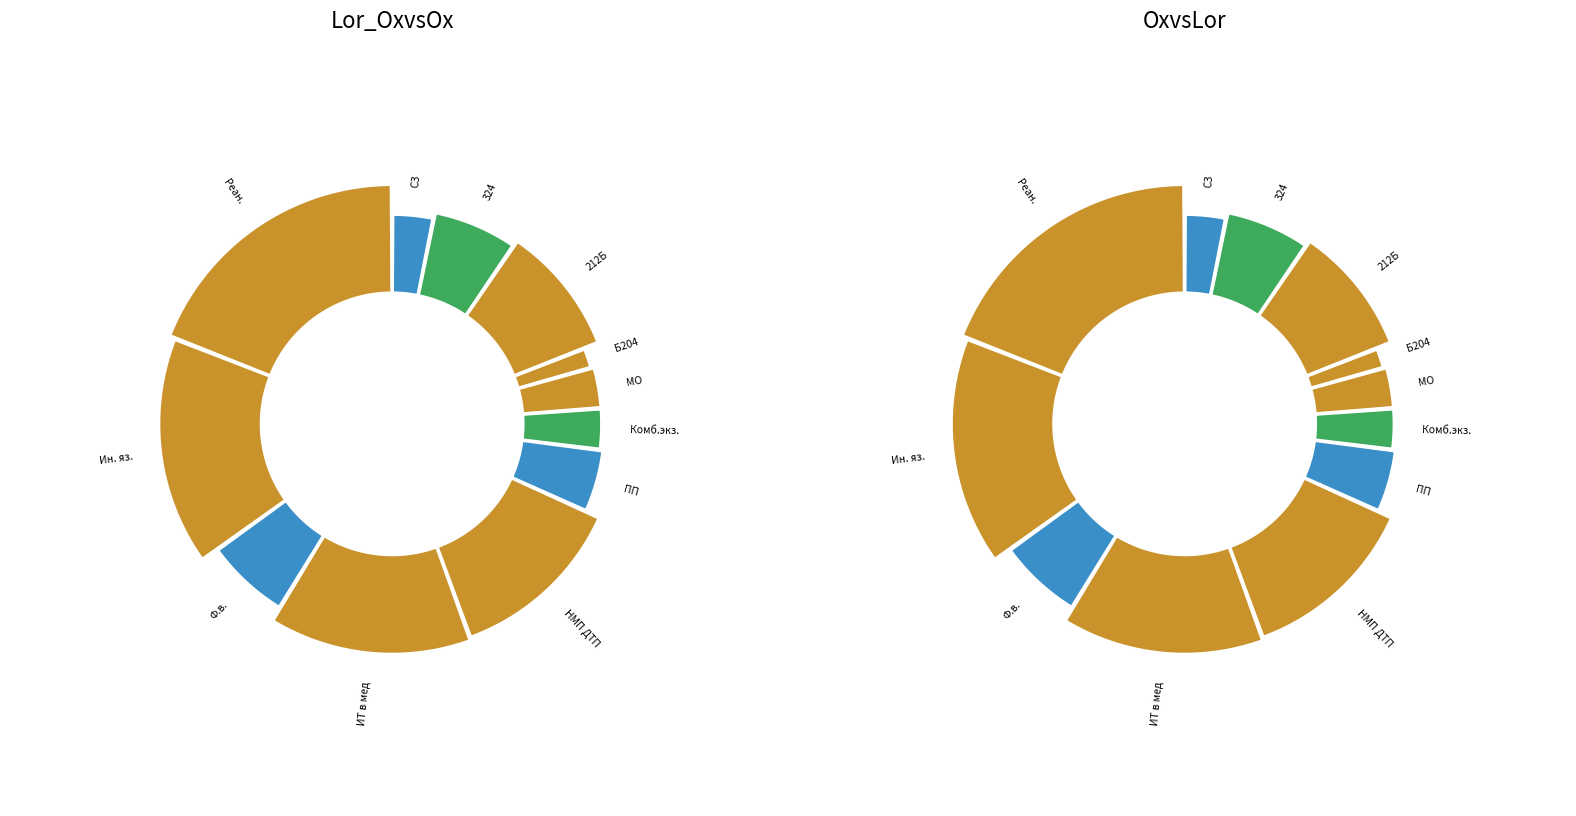

The ПП slice represents 5% of the pie. True or false?

True